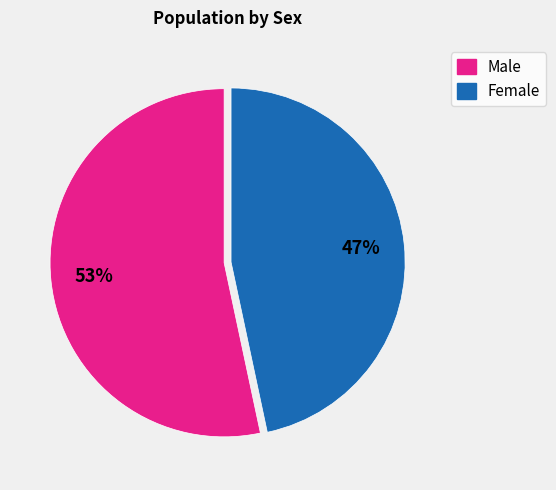

Count the number of slices in the pie.

2